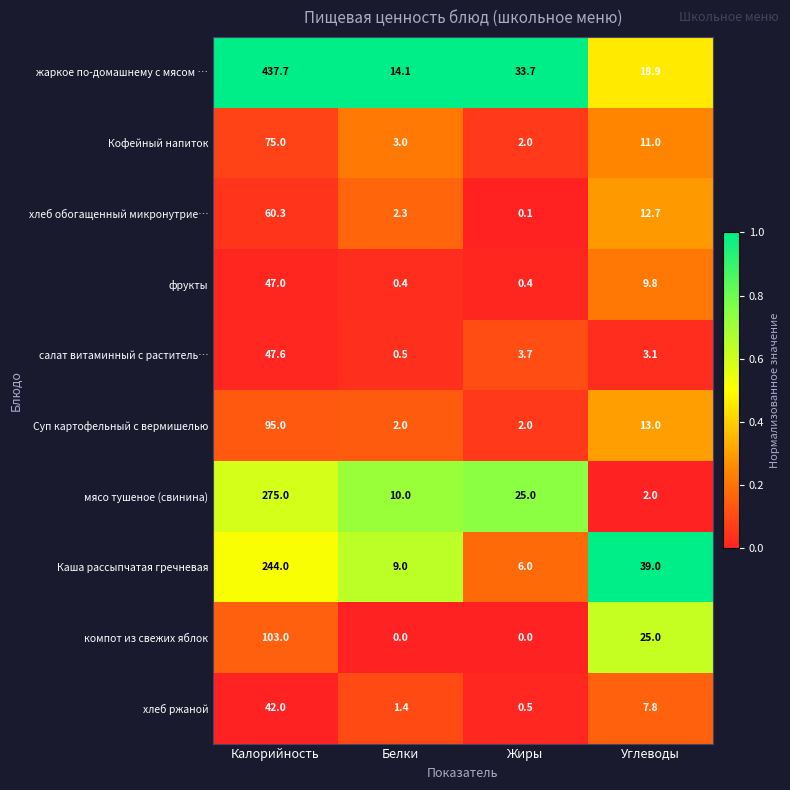

Count the компот из свежих яблок values in the range 0 to 103.

4